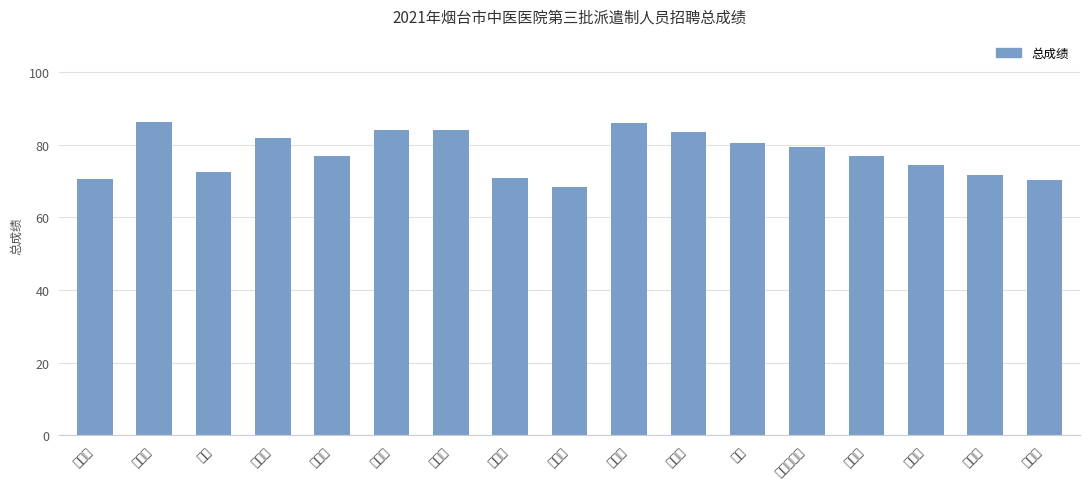

What is the difference between the maximum and second lowest values?

16.0